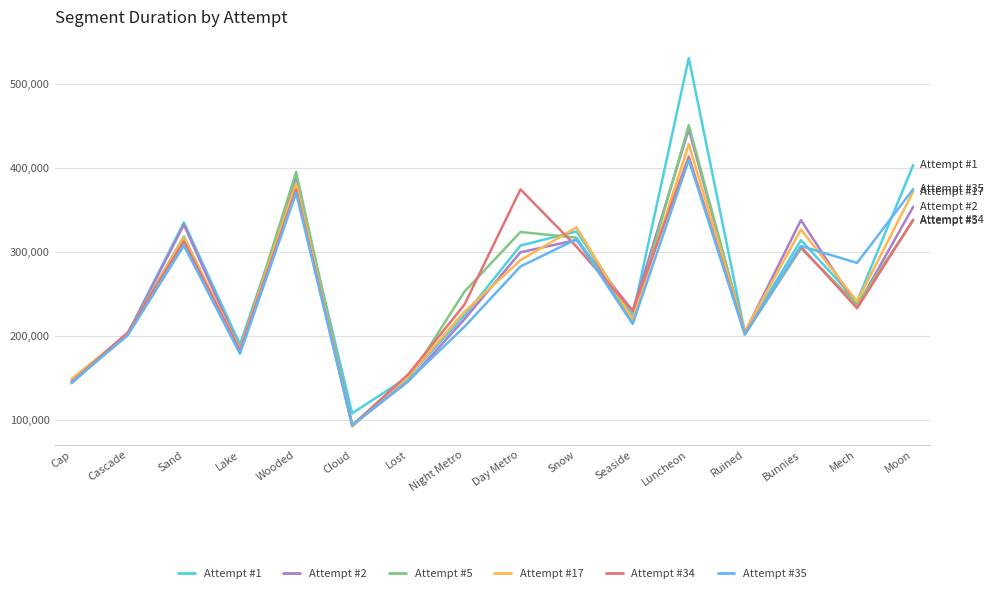

What is the average value of the Attempt #17 series?

257379